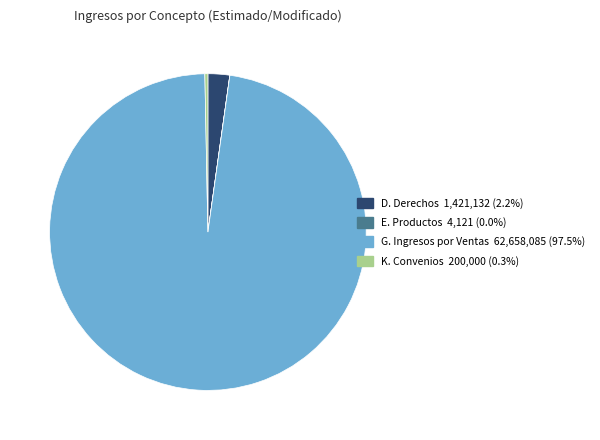

Does any single category account for the majority?

Yes